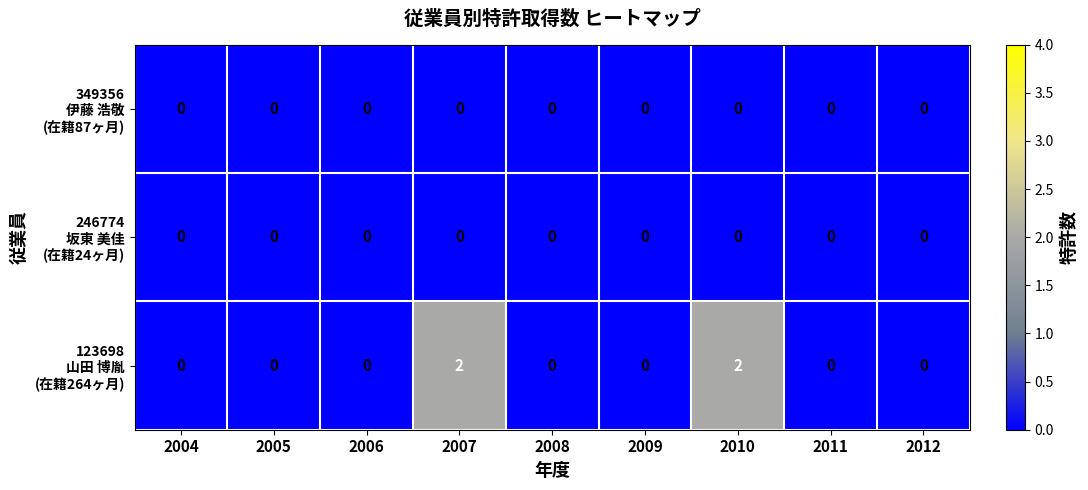

Count the number of data series in this chart.

3